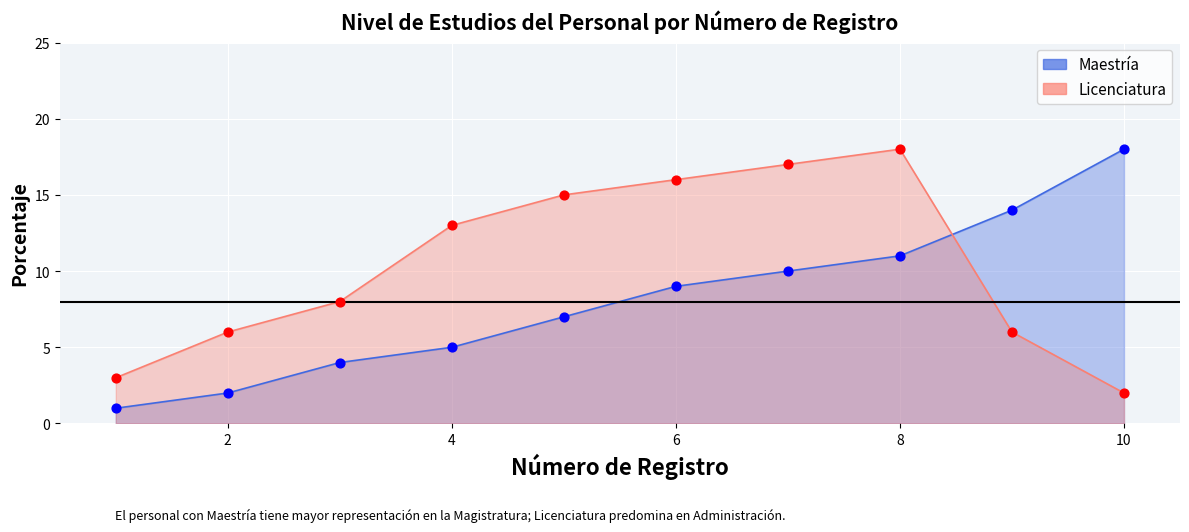

Which series has the largest Y range (max minus min)?

Maestría